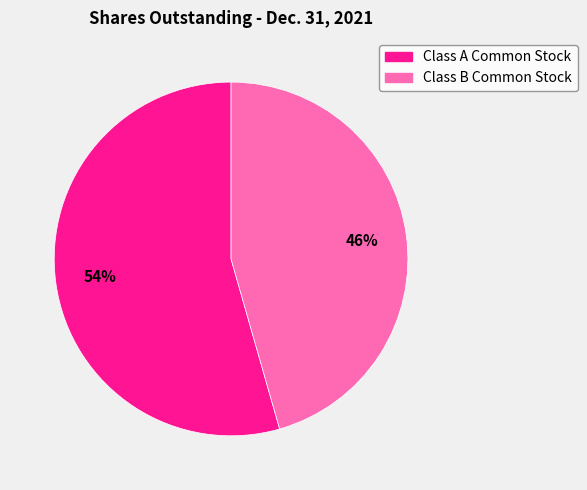

Is there a majority slice in this chart?

Yes